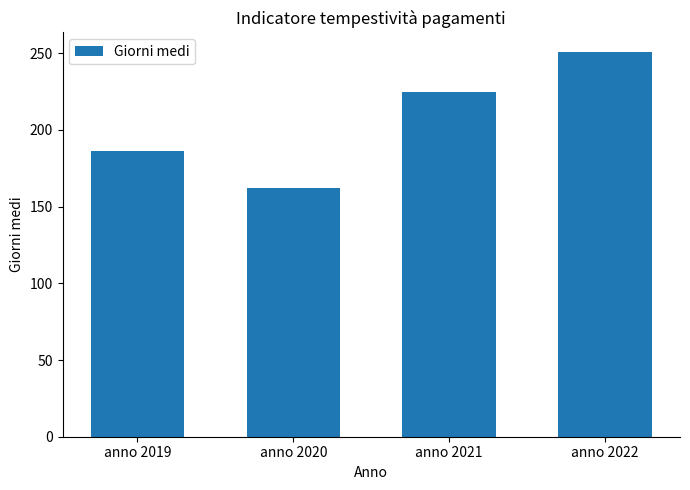

Which category has the highest value across all series?

anno 2022